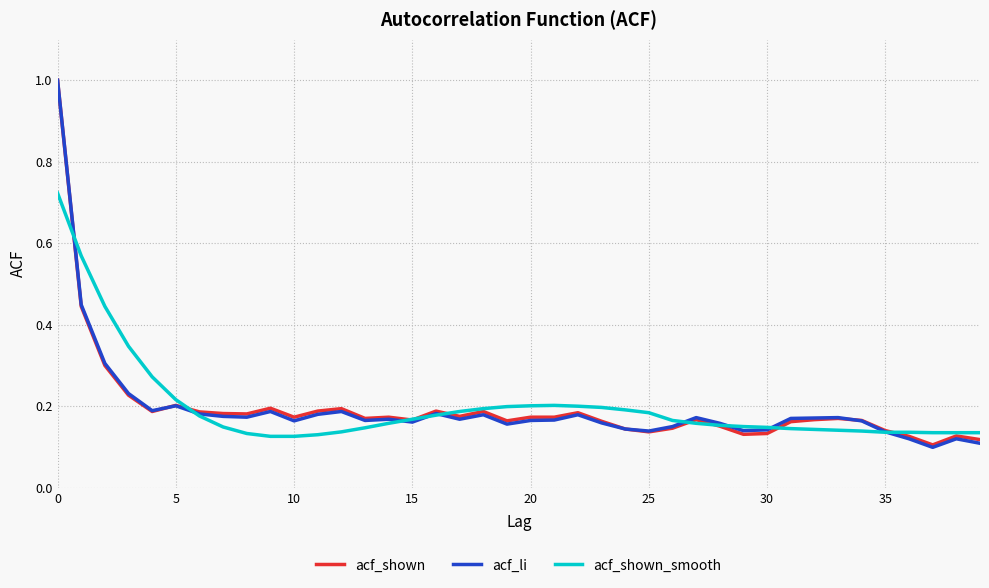

Does the chart have visible grid lines?

Yes